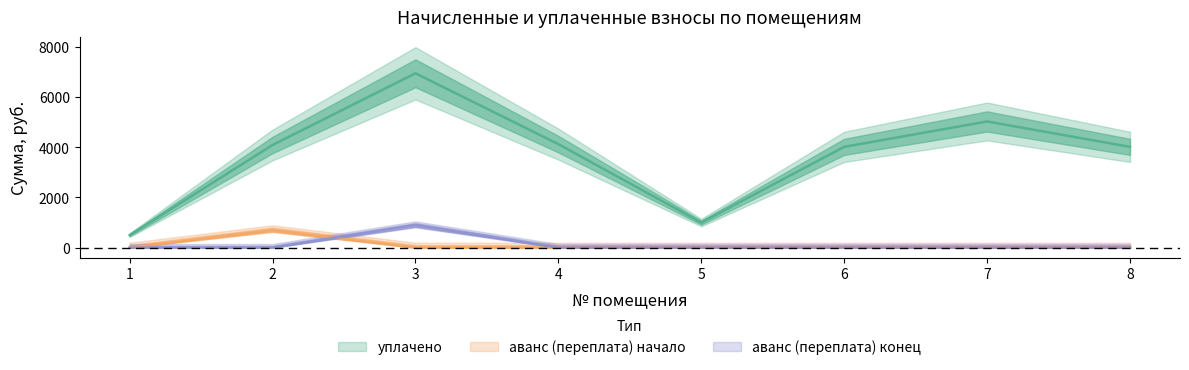

What is the value of the уплачено point at the 7th from the left?

5025.7